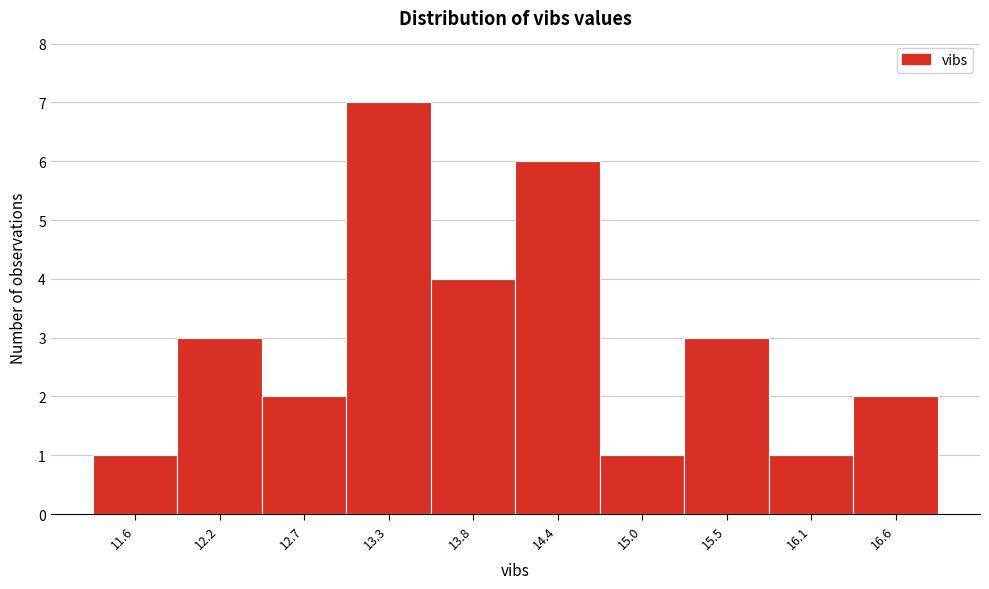

Reading left to right, list all the values displayed in this chart.

11.6=1	12.2=3	12.7=2	13.3=7	13.8=4	14.4=6	15.0=1	15.5=3	16.1=1	16.6=2